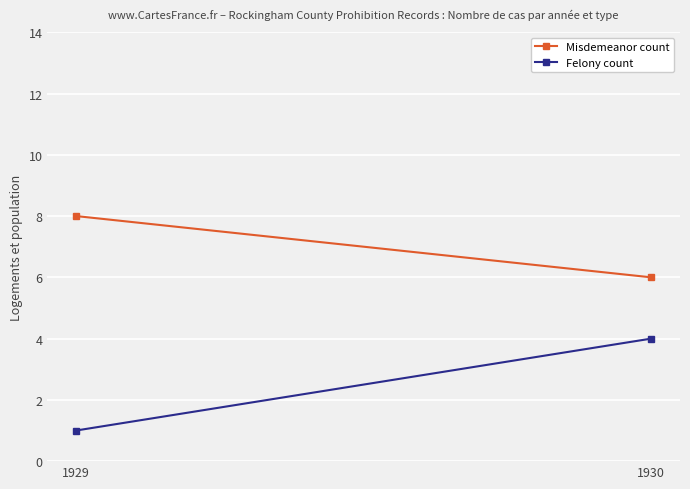

Between 1929 and 1930, which is larger?

1929